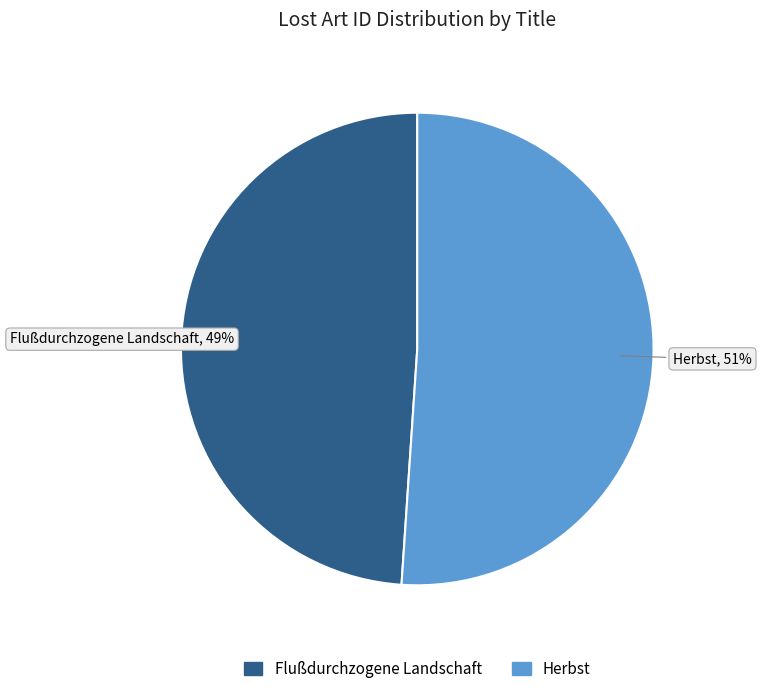

How many segments does this pie chart have?

2